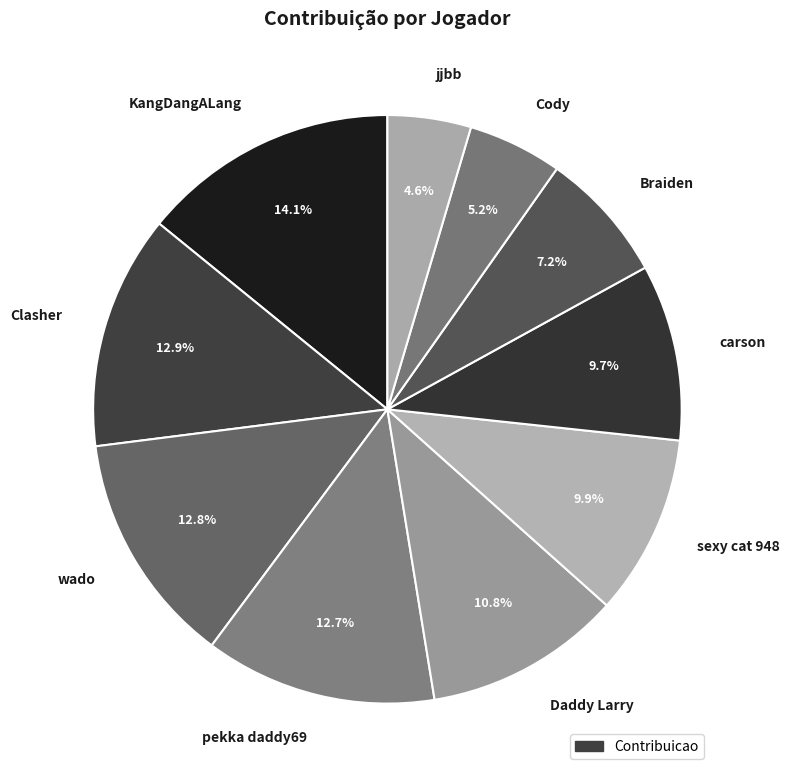

Between Clasher and Cody, which is larger?

Clasher